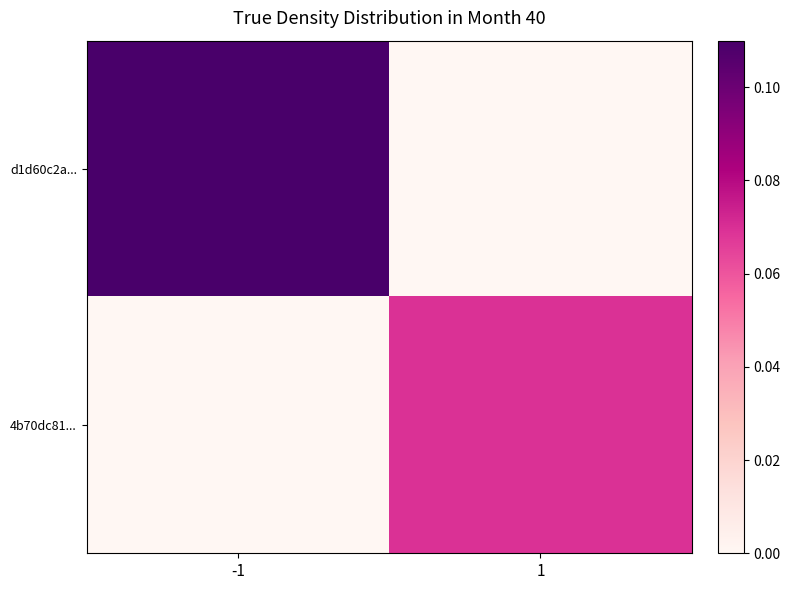

Rank the series at -1 from highest to lowest value.

d1d60c2a..., 4b70dc81...